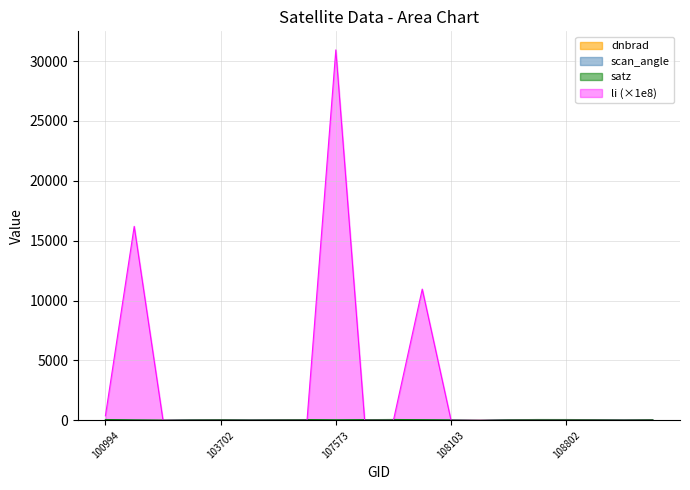

Which category has the highest value across all series?

107573